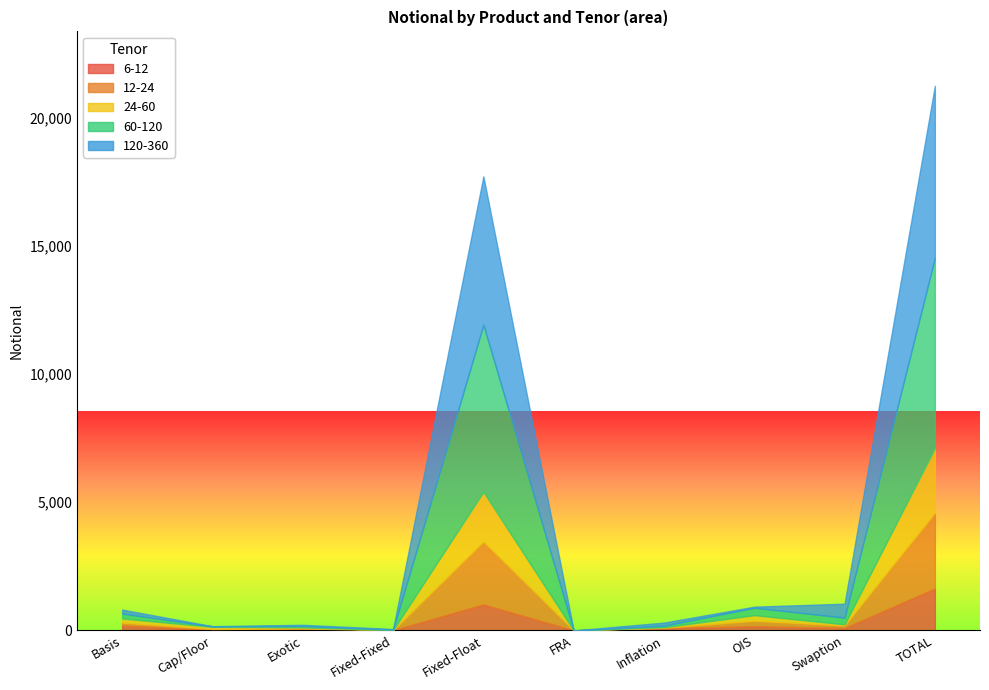

Which series has the largest total across all categories?

60-120